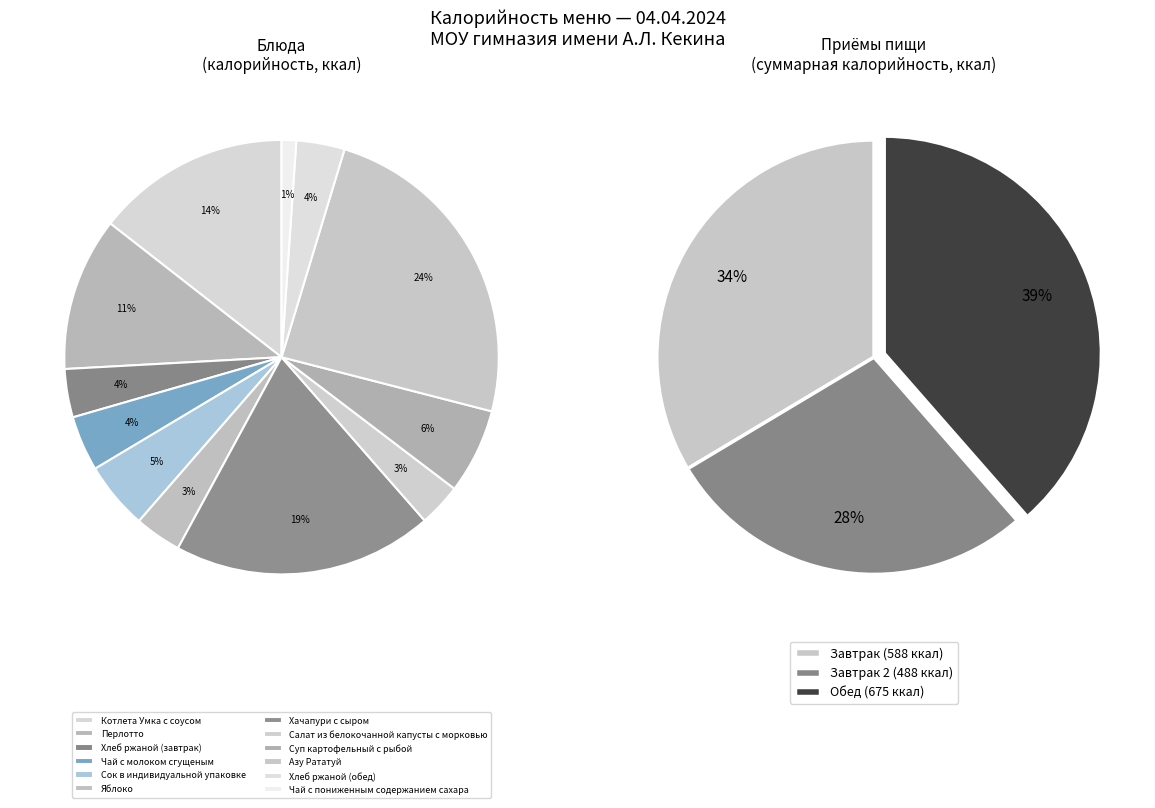

Which category has the biggest portion of the pie?

Азу Рататуй